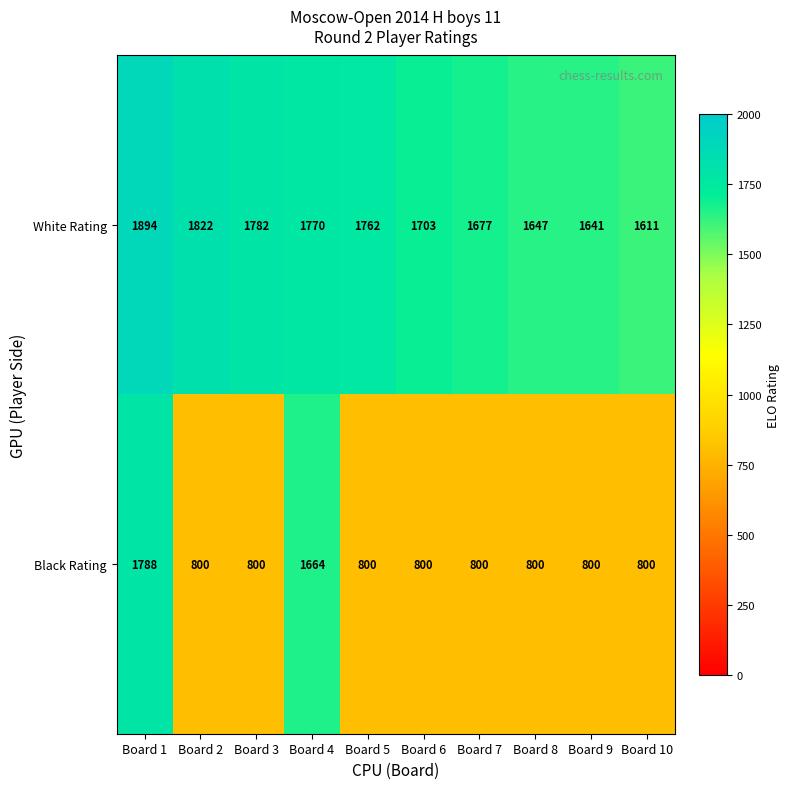

Rank the series by their maximum value, from lowest to highest.

Black Rating, White Rating